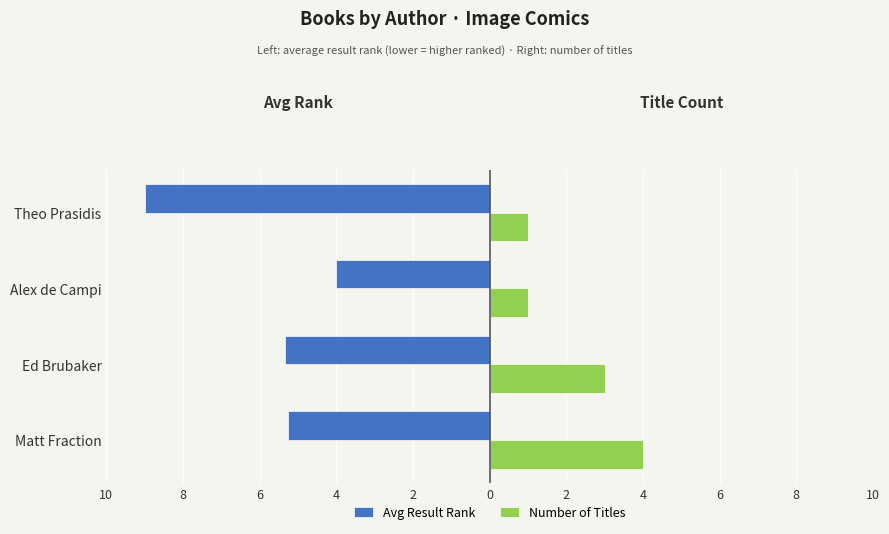

What is the difference between the maximum and minimum values in the Avg Result Rank series?

5.0